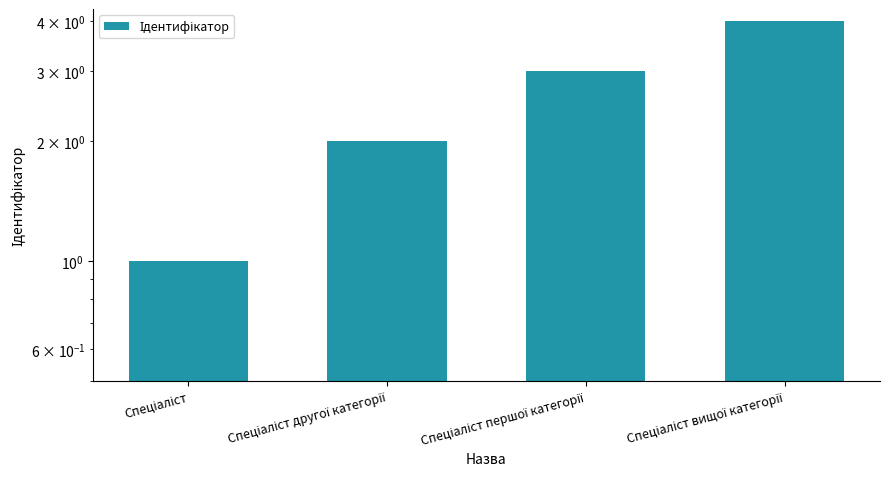

How many values are below 3?

2